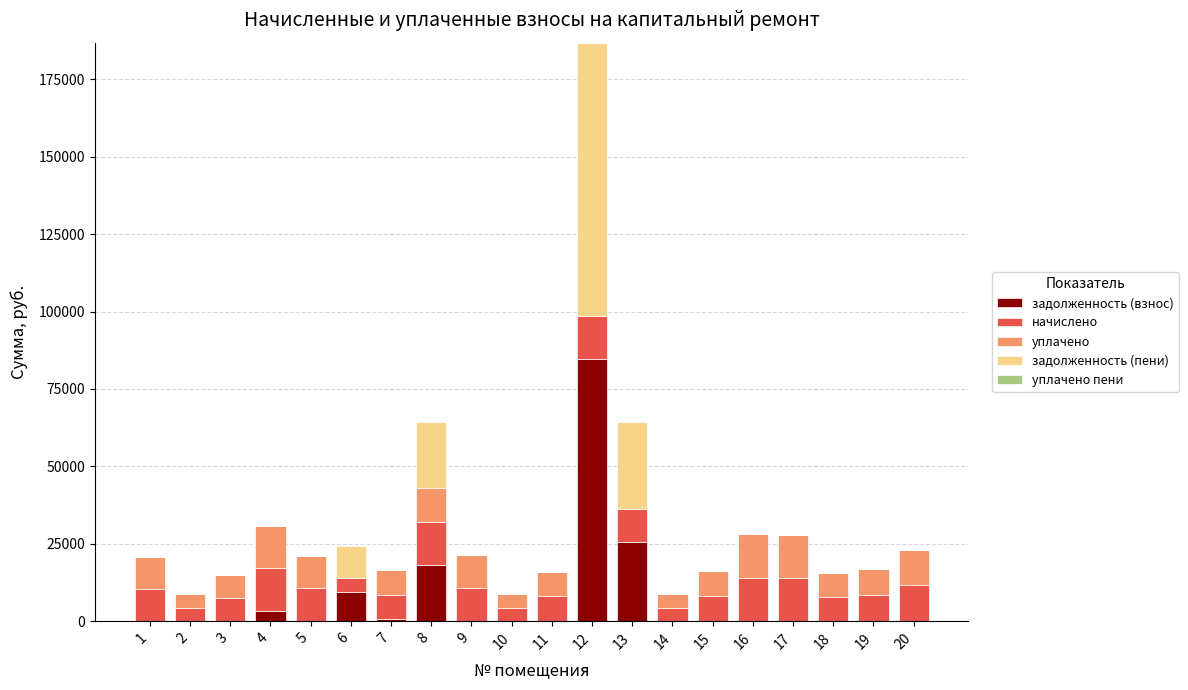

At which category is the sum across all series the highest?

12